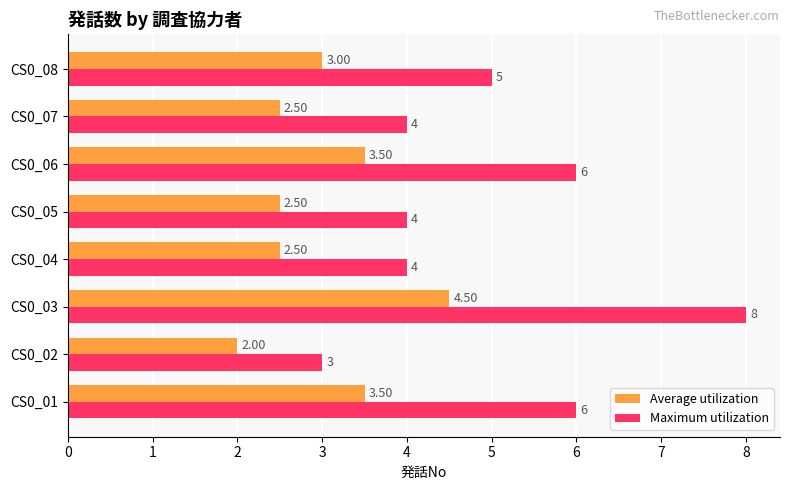

What are all the series names shown in the legend?

Average utilization, Maximum utilization